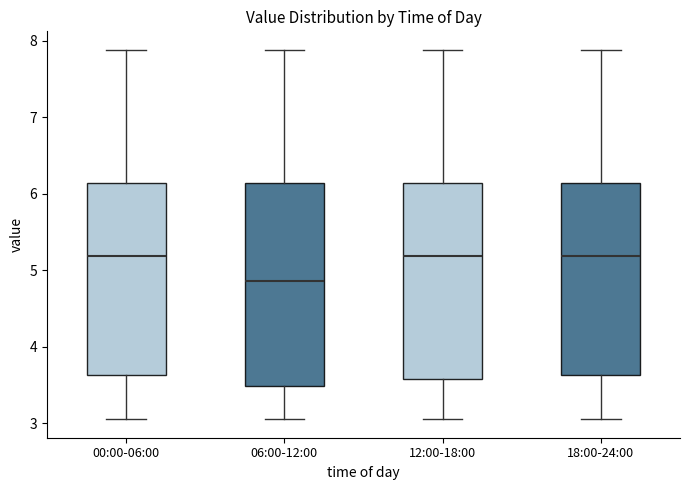

Where does the upper whisker of the box for 00:00-06:00 end on the y-axis? The values are not printed on the chart, so give them approximately, as read against the axis.

7.9